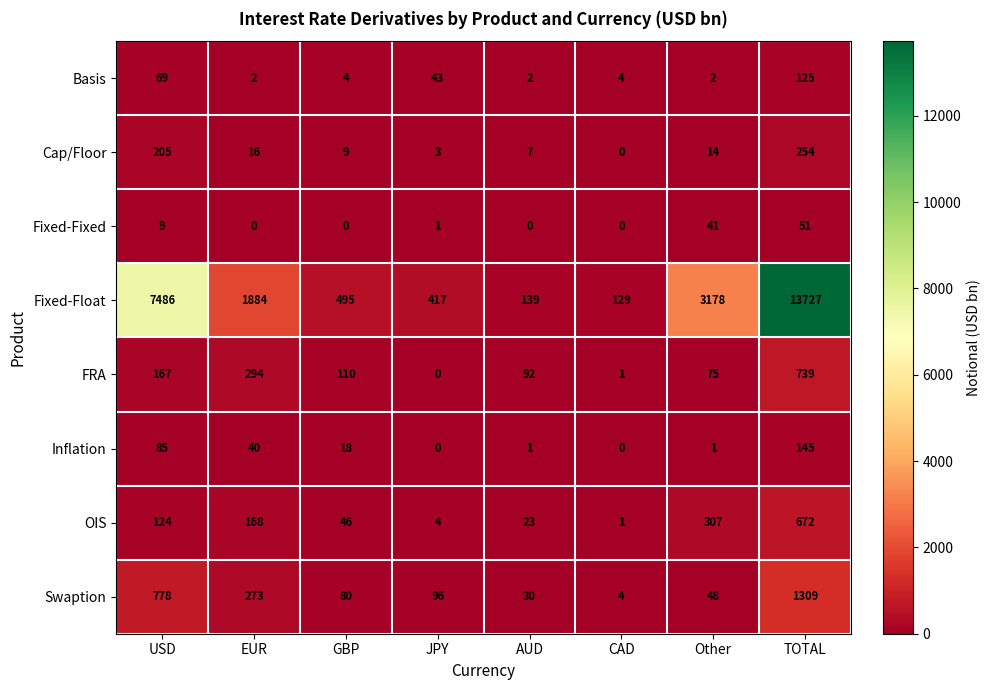

At EUR, list the series in order from largest to smallest.

Fixed-Float, FRA, Swaption, OIS, Inflation, Cap/Floor, Basis, Fixed-Fixed